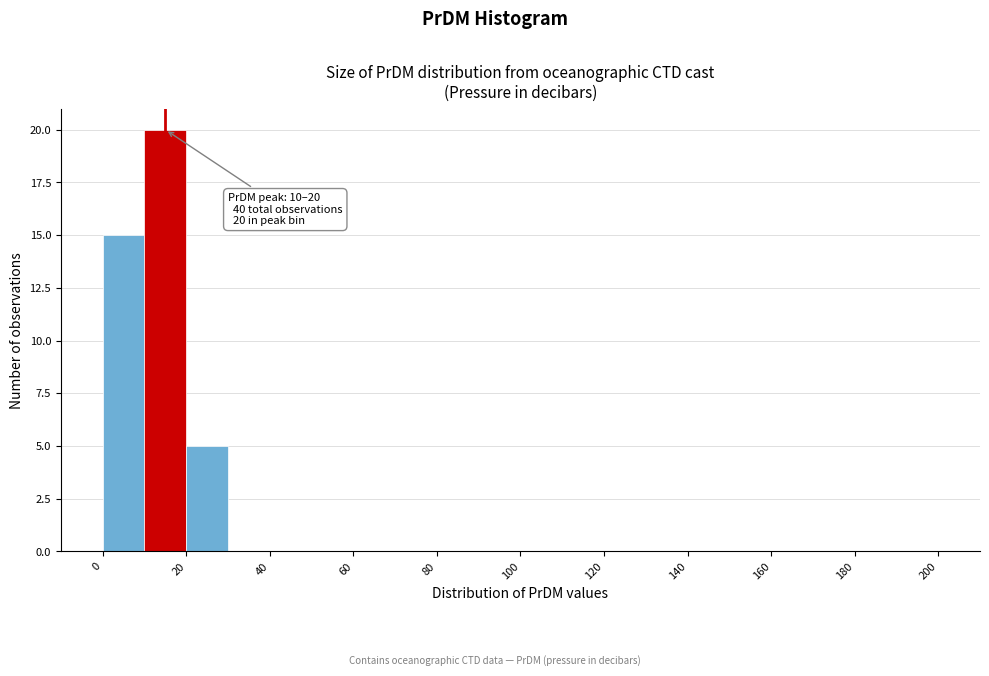

Over which range of the x-axis is the bar tallest?

10 to 20